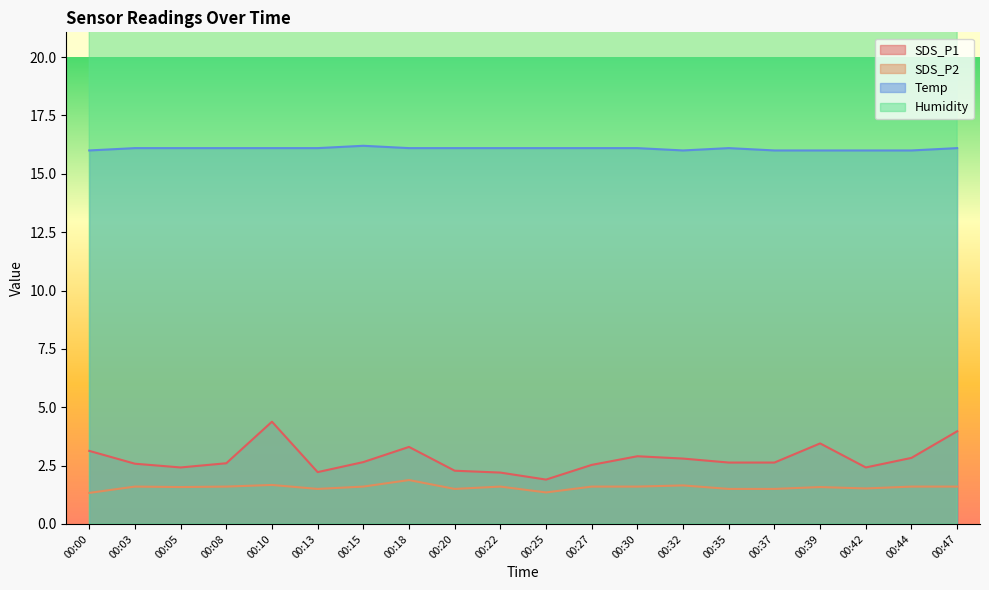

At how many categories does at least one series exceed 52?

20